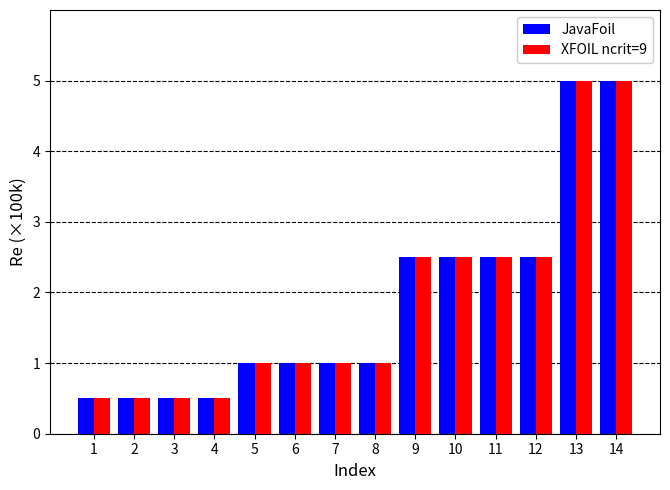

What is the greatest value displayed?

5.0